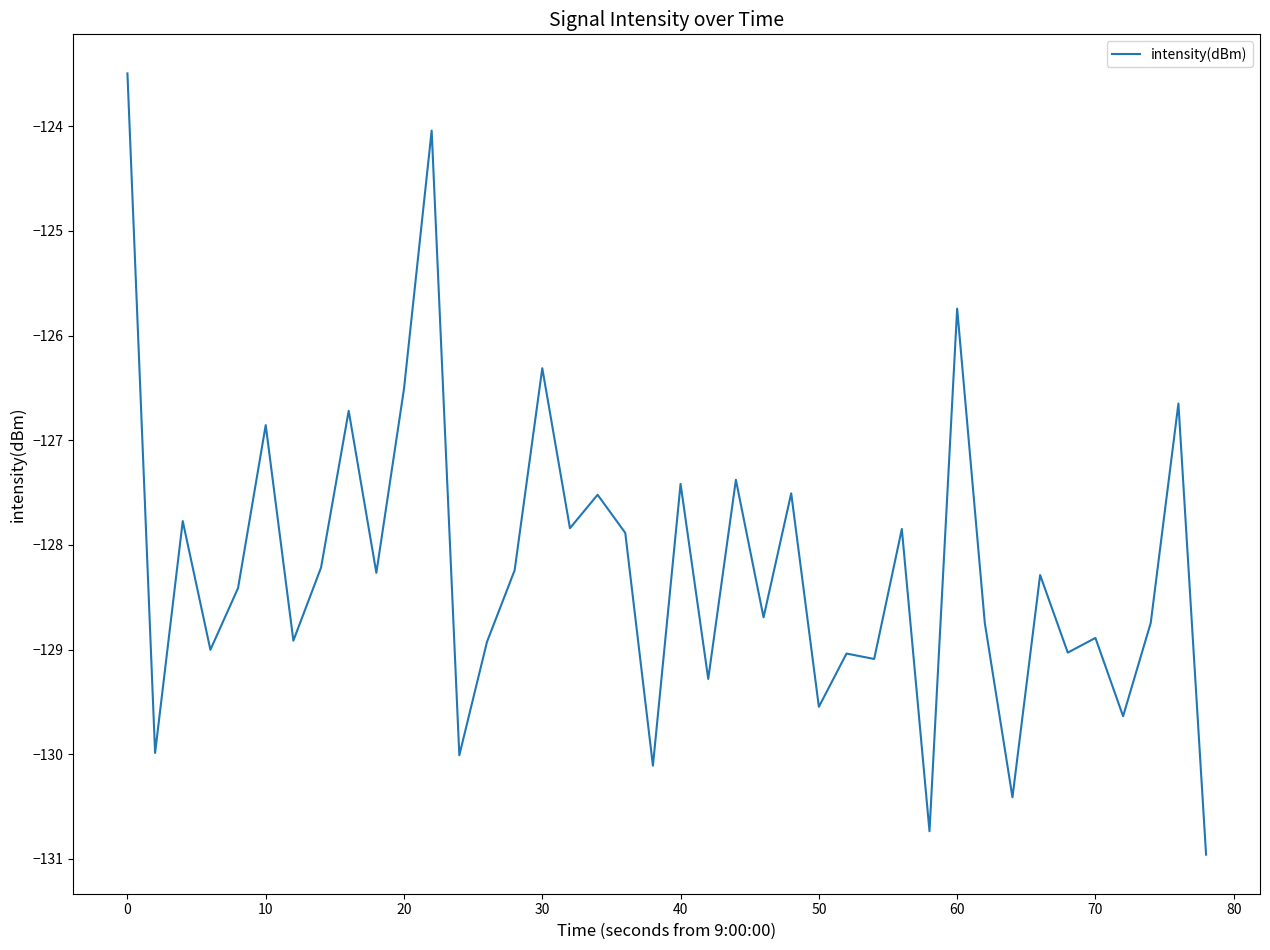

What is the difference between the maximum and minimum values?

7.5